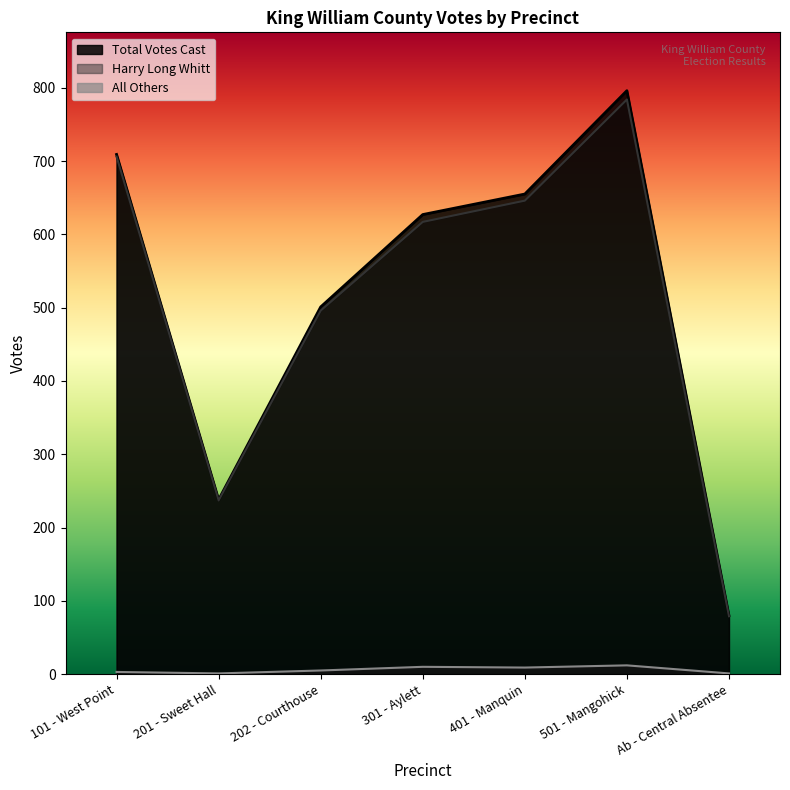

Rank the series by their maximum value, from highest to lowest.

Total Votes Cast, Harry Long Whitt, All Others